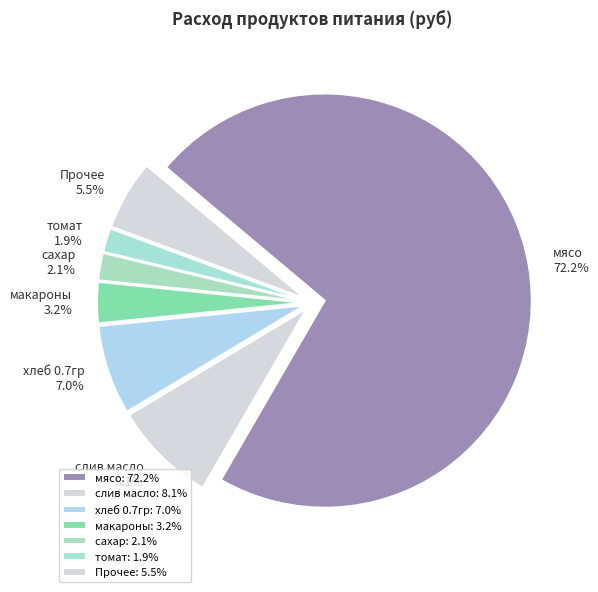

Does мясо represent more than half of the total?

Yes